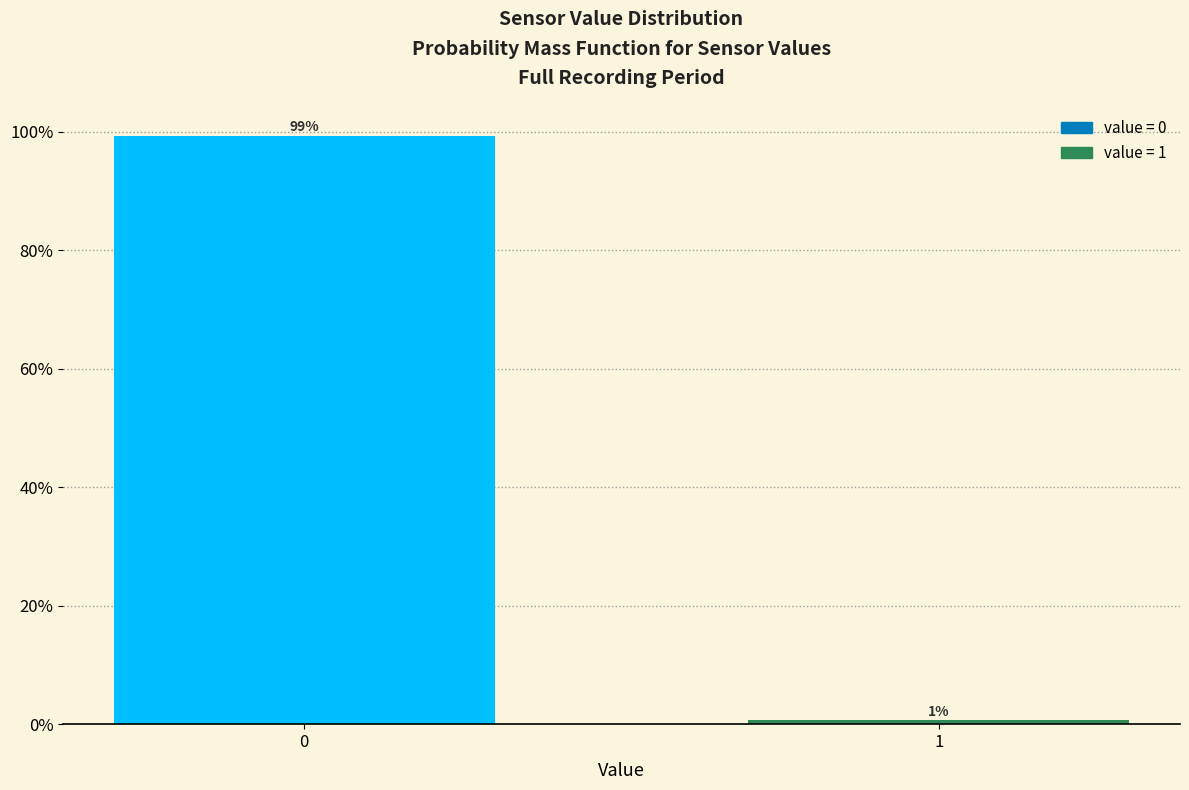

What is the average value?

50.0